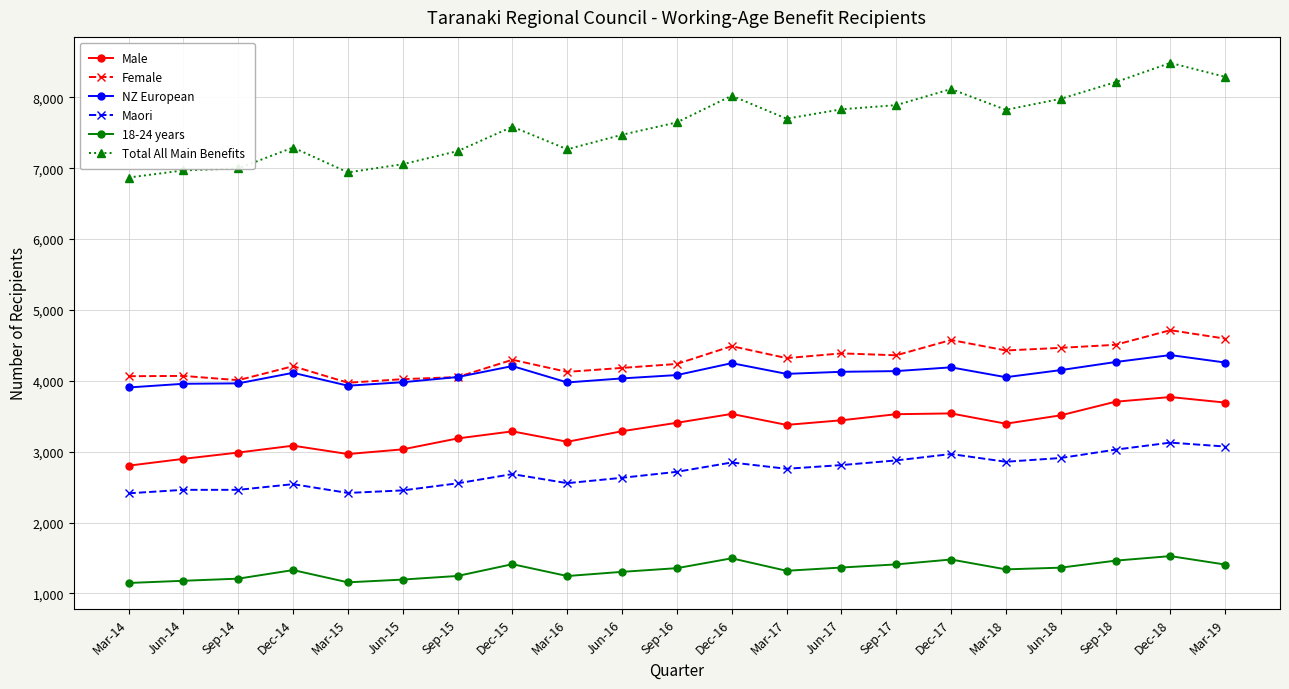

Which series has the widest spread of values?

Total All Main Benefits